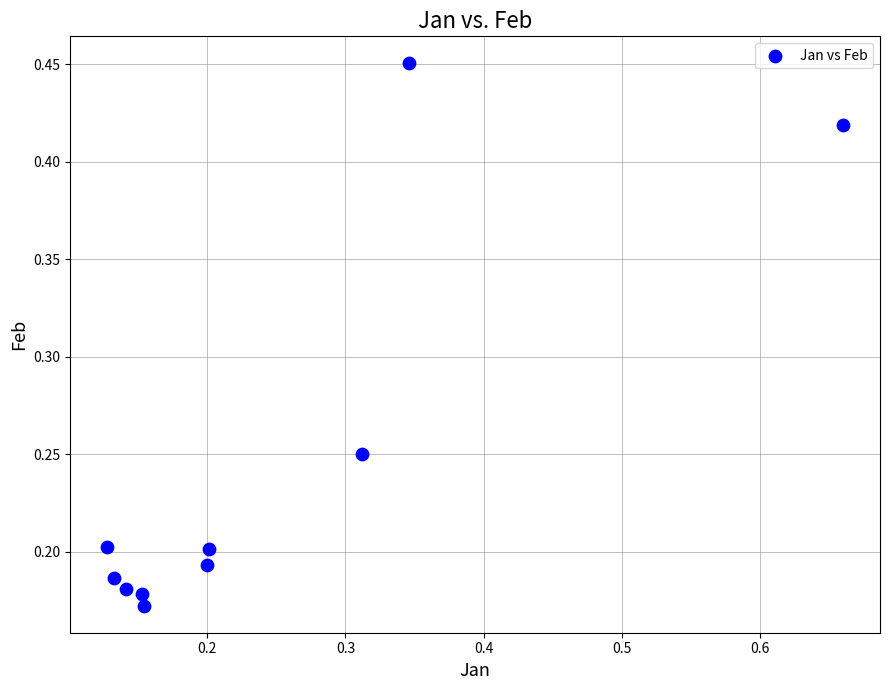

How many data points are displayed?

10